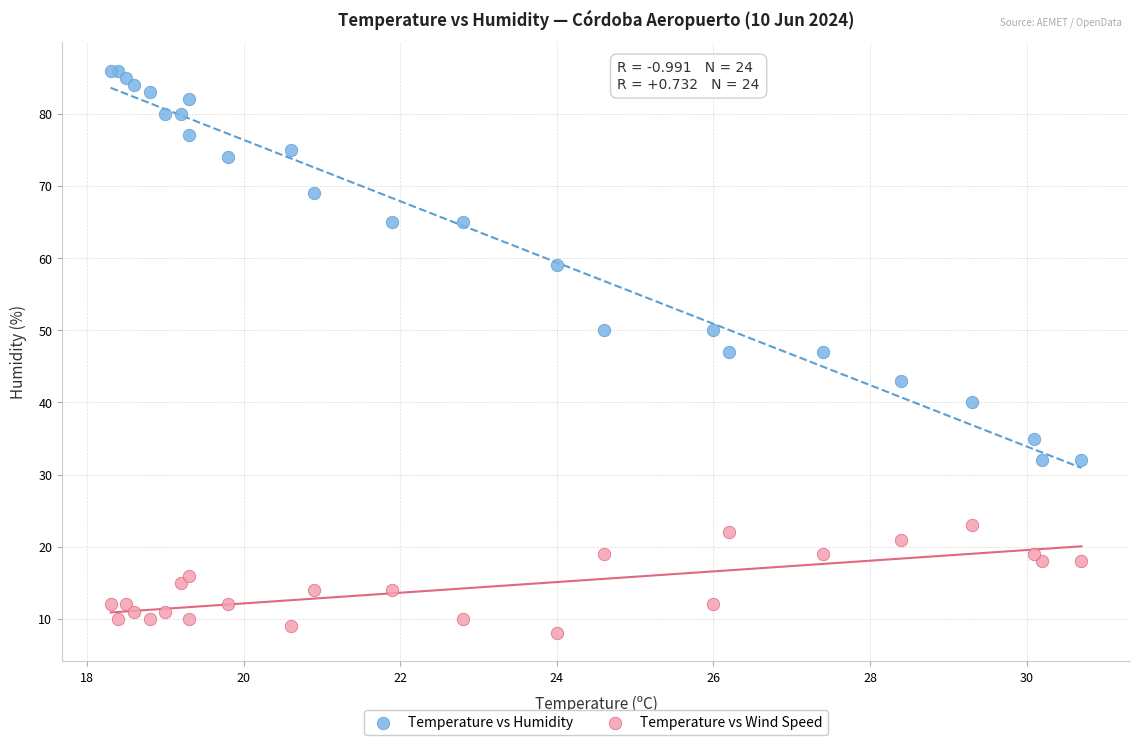

Which series has the widest spread of Y values?

Temperature vs Humidity